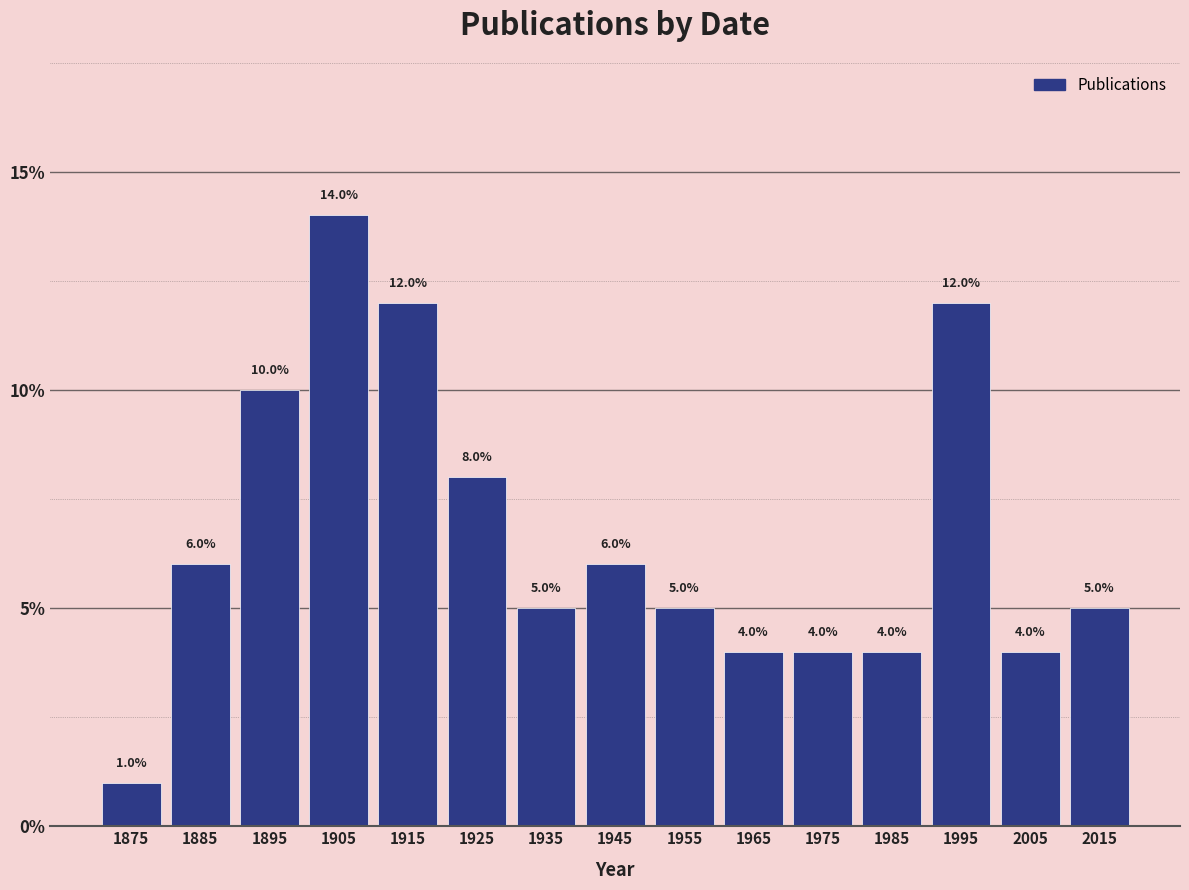

What is the height of the bar covering 1940 to 1950 on the x-axis?

6.0